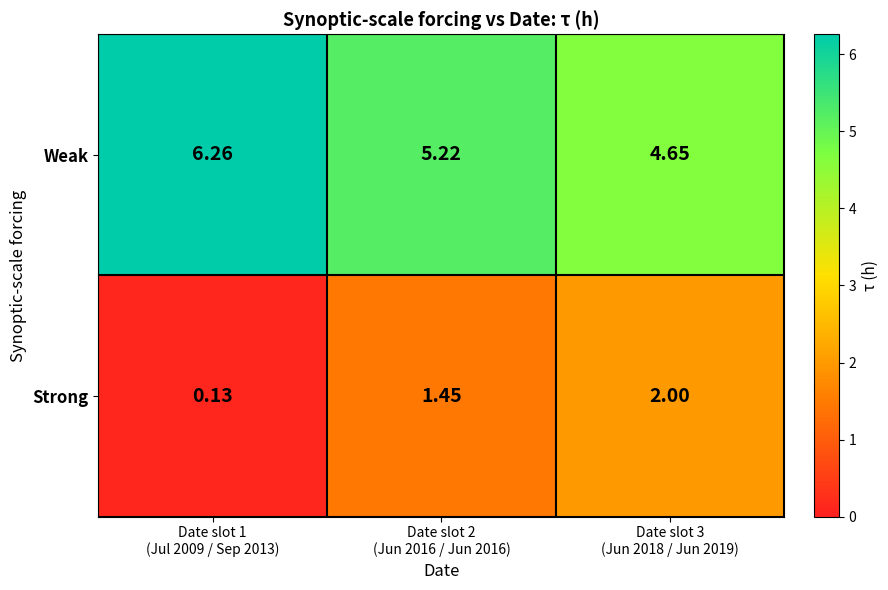

Which series has the largest range (max minus min)?

Strong